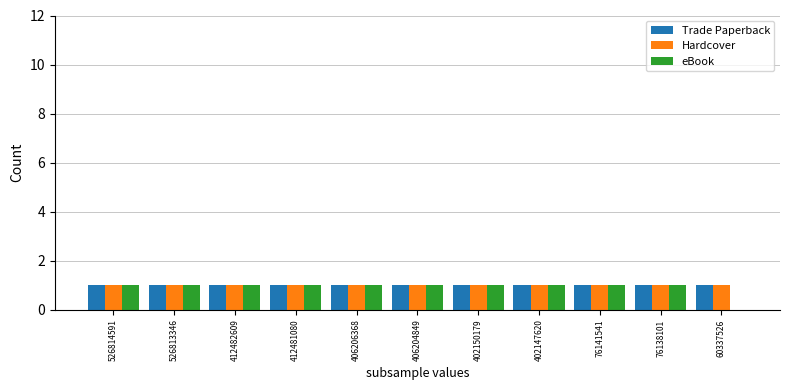

Is it true that Trade Paperback equals 0 at 76141541?

False